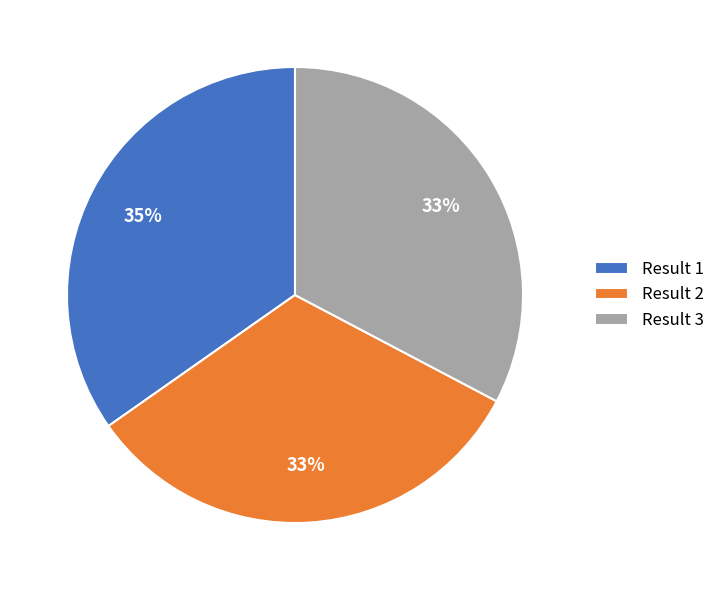

To the nearest percent, what portion does Result 1 represent?

35%